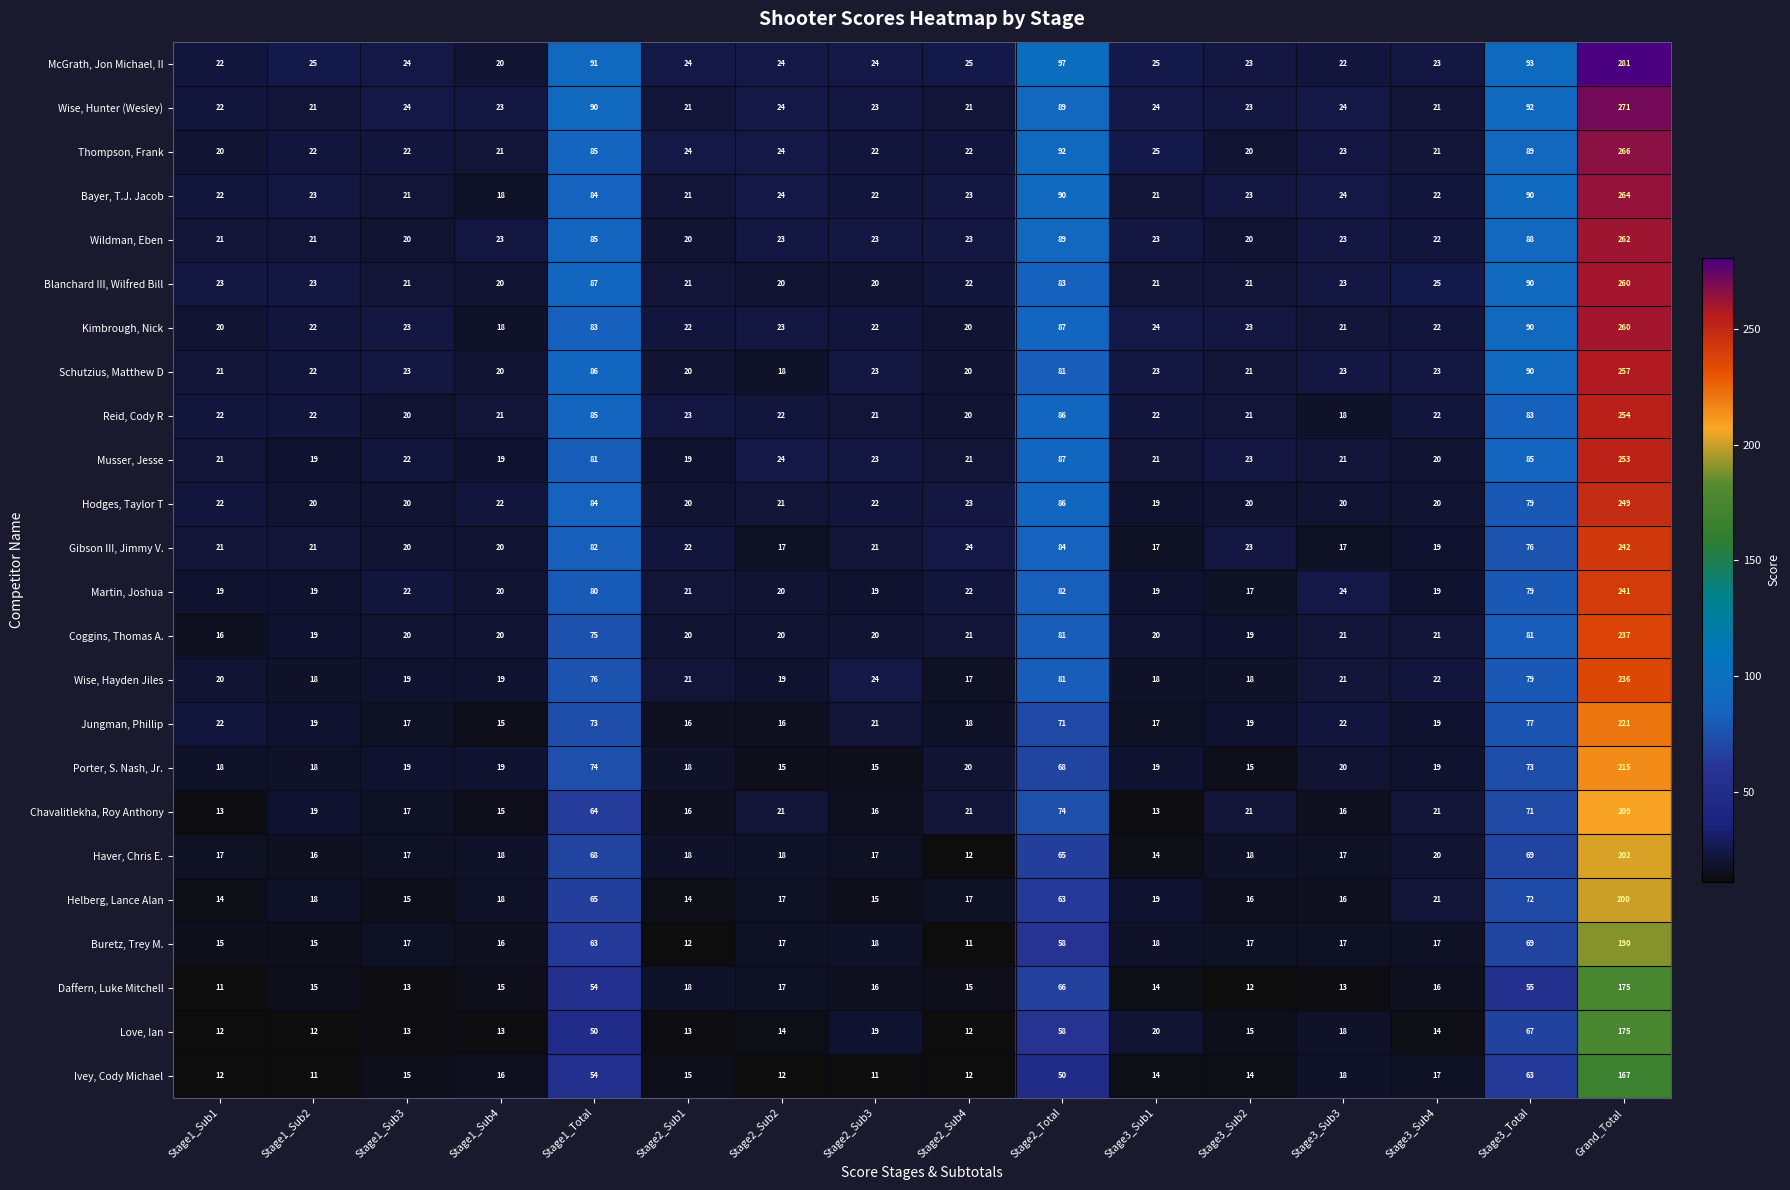

Read the Schutzius, Matthew D value at Stage2_Sub1, to the nearest 5.

20